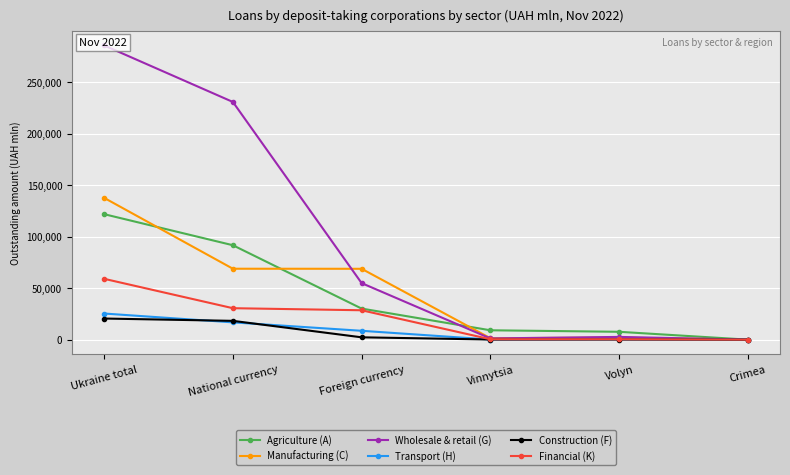

Is the value of Manufacturing (C) at Ukraine total greater than the value of Transport (H) at Foreign currency?

Yes